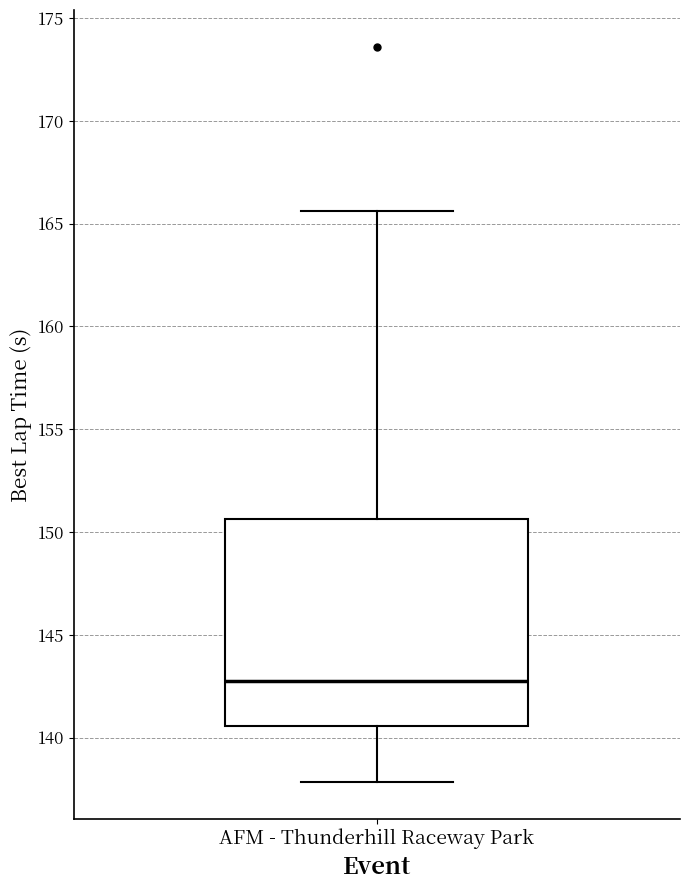

Transcribe this box plot: give where the median line is, the range the box spans, and where the two whiskers end, as read against the y-axis. The values are not printed on the chart, so give them approximately, as read against the axis.

median 142.5, box 140.5 to 150.5, whiskers 138.0 to 165.5